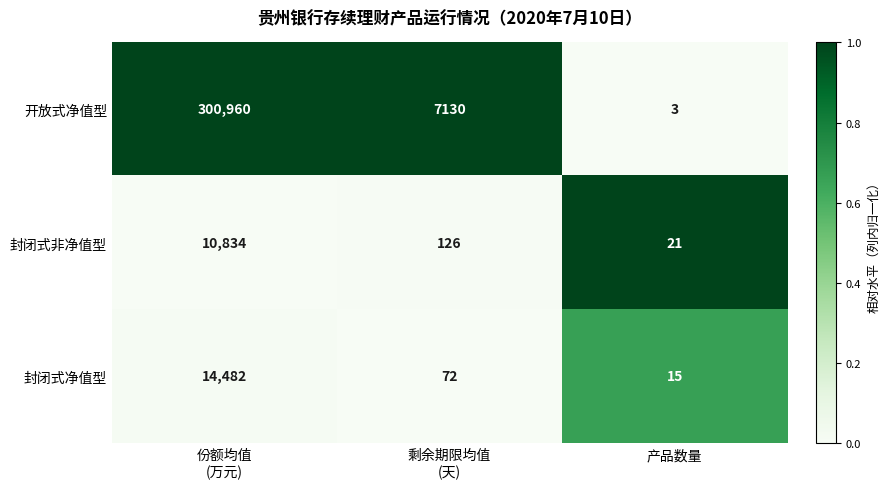

How many data points in 封闭式非净值型 are less than 126?

1